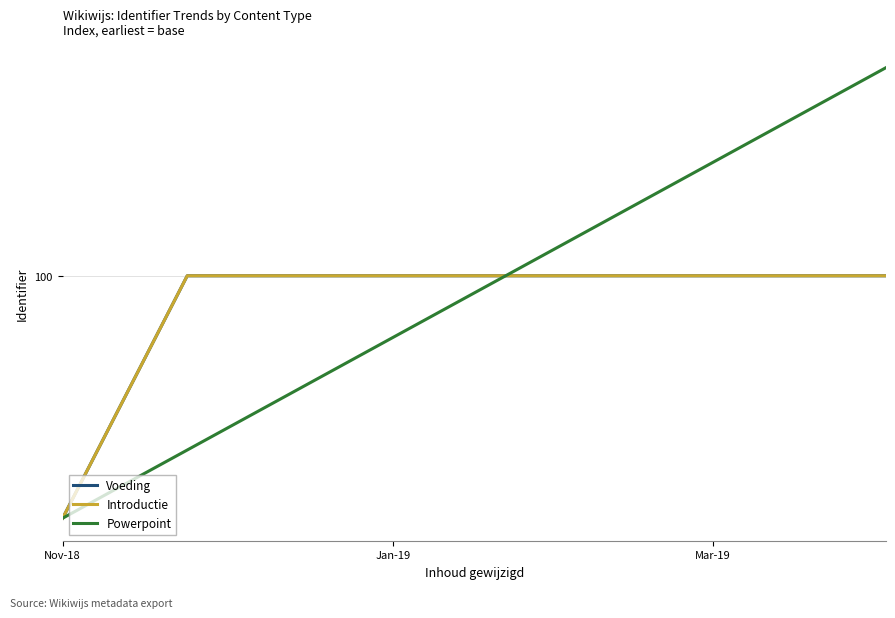

What is the sum of all Introductie values?

399.5